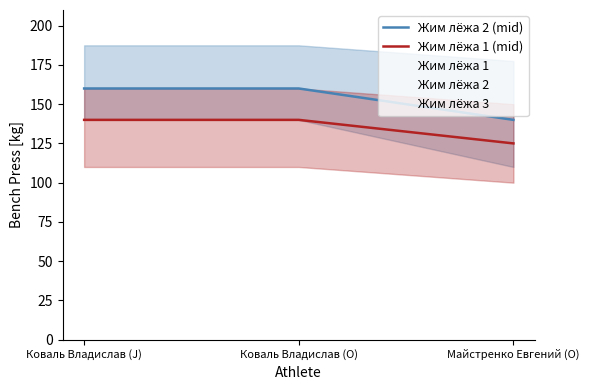

What is the label of the 3rd point from the right?

Коваль Владислав (J)